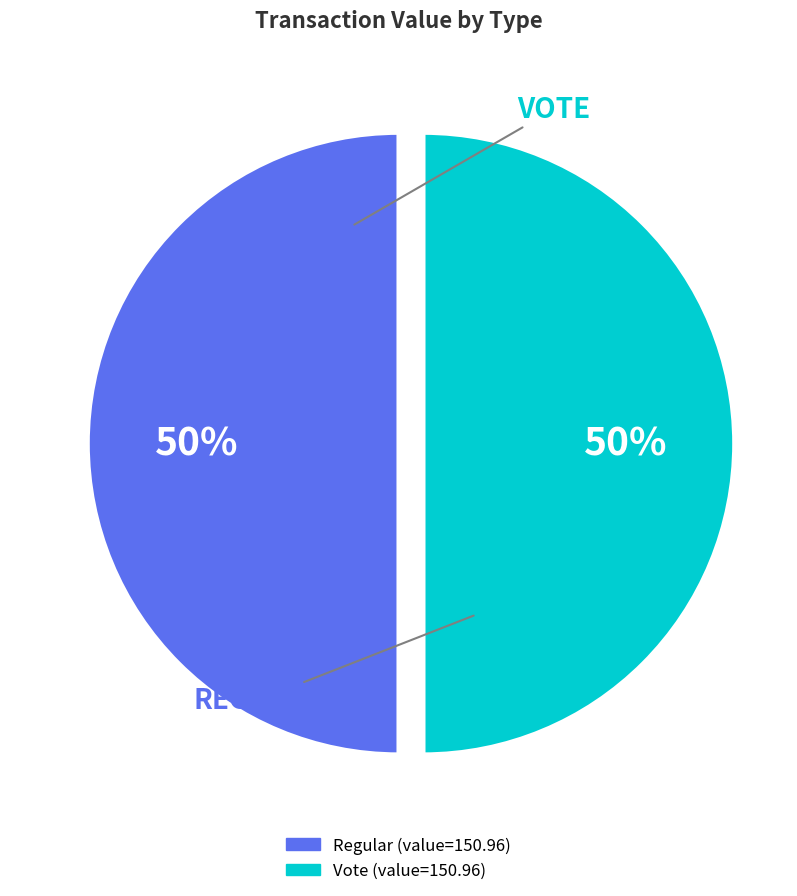

The Regular slice represents 41% of the pie. True or false?

False